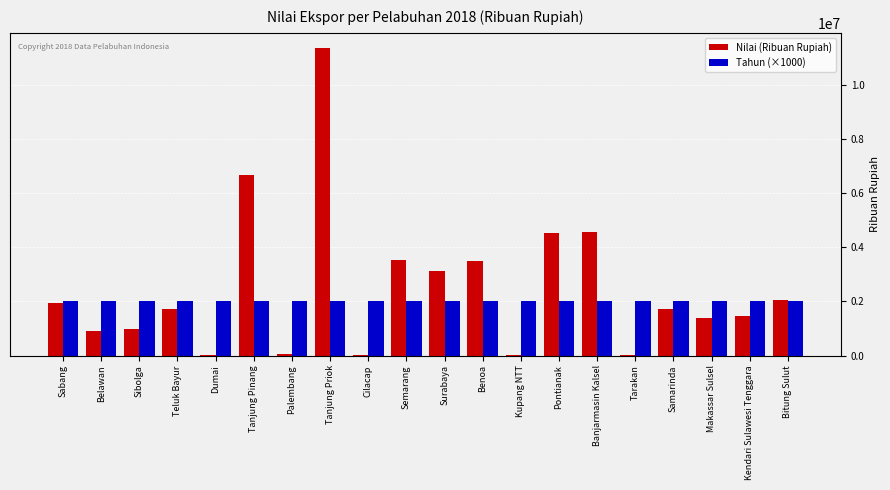

What is the average value of the Nilai (Ribuan Rupiah) series?

2478168